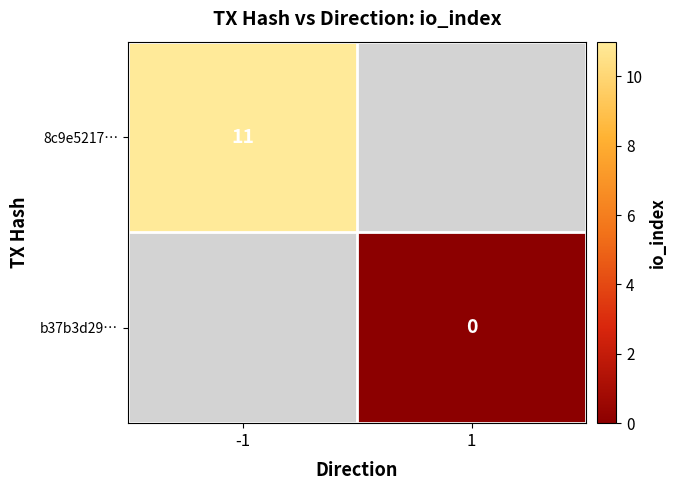

True or false: 8c9e5217… has a value of 11 at -1.

True